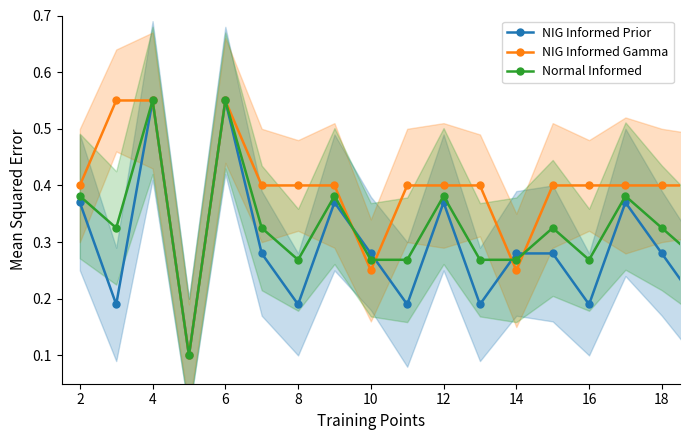

At how many categories does at least one series exceed 0?

18